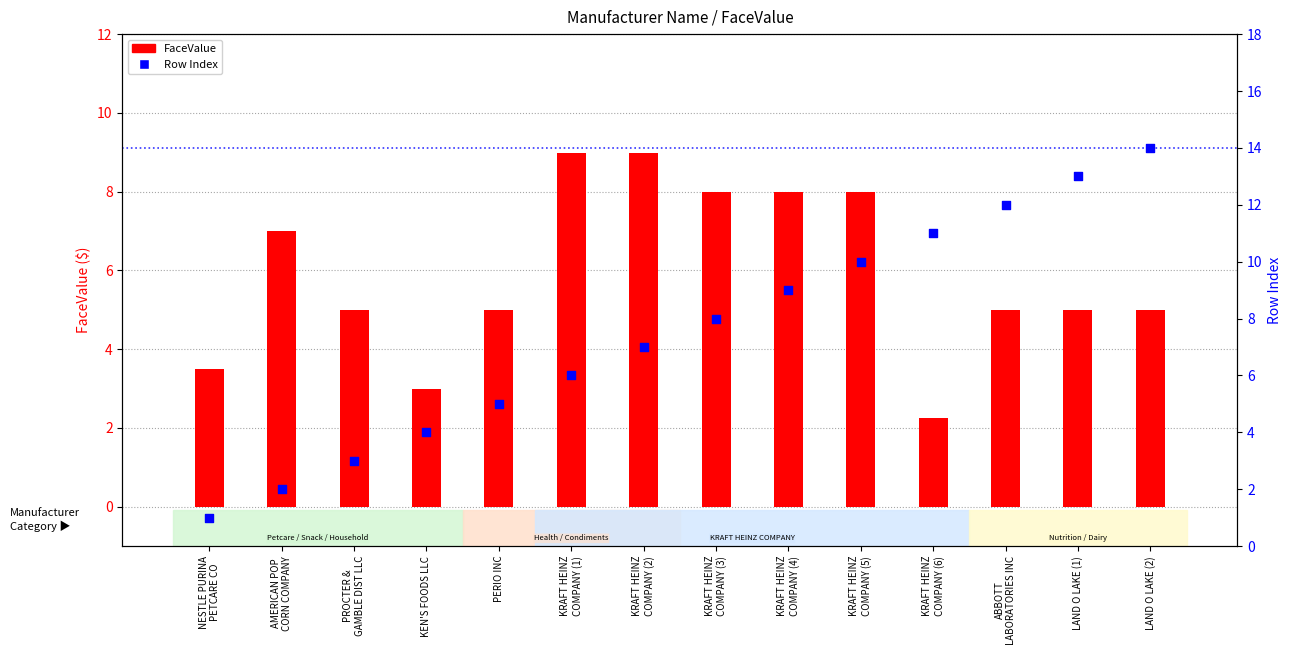

Is the value of Row Index at KRAFT HEINZ
COMPANY (4) greater than the value of FaceValue at ABBOTT
LABORATORIES INC?

Yes